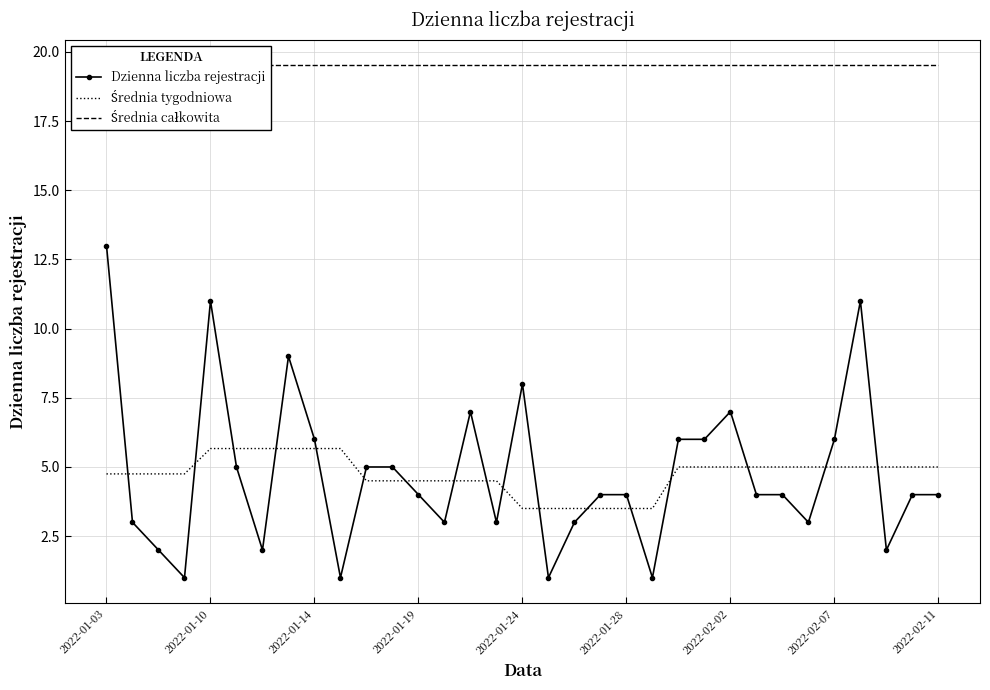

How many values in the Średnia tygodniowa series exceed 5?

6